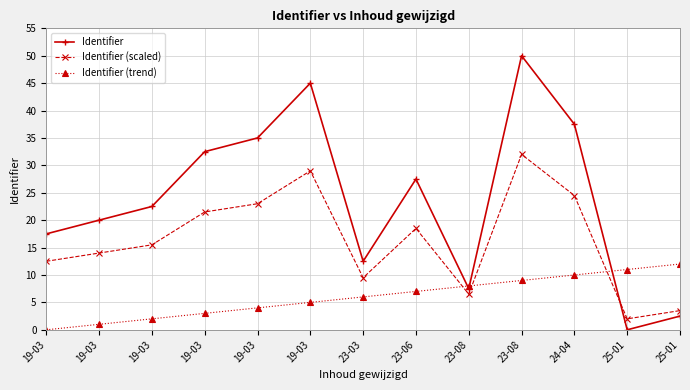

Rank the series by their average value, from highest to lowest.

Identifier, Identifier (scaled), Identifier (trend)